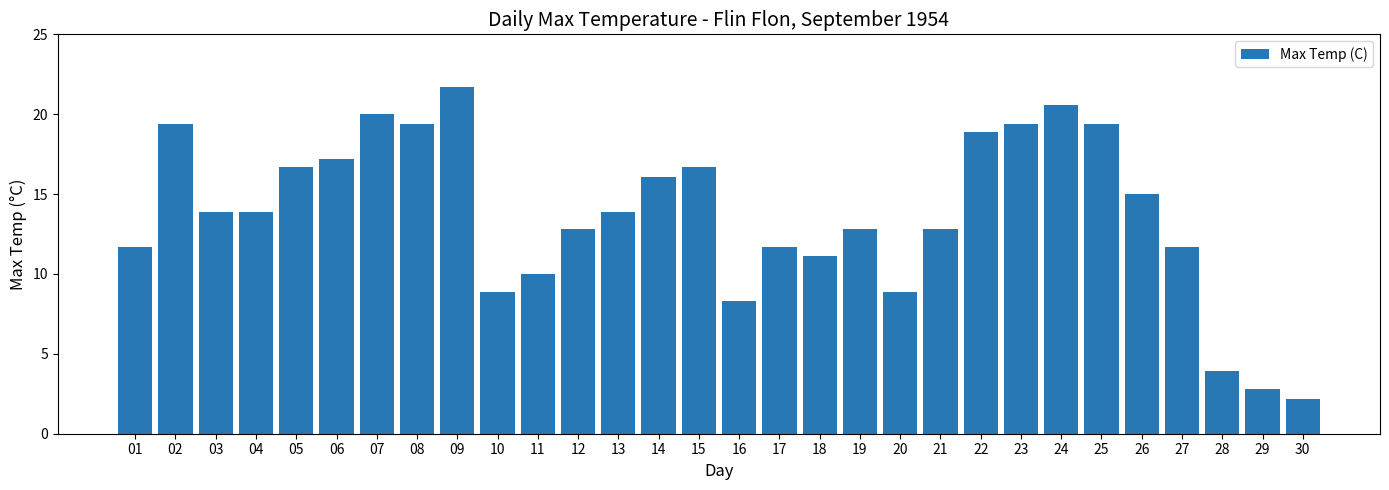

What is the difference between the values at 08 and 07?

0.6